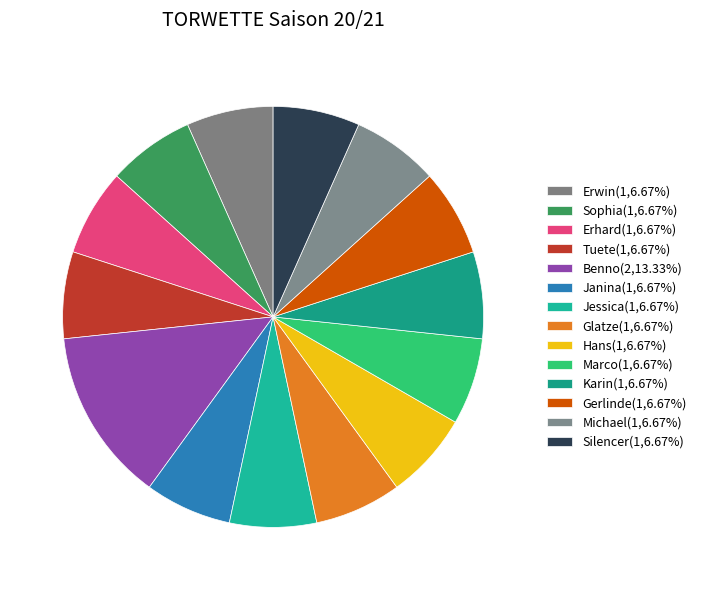

Count the number of slices in the pie.

14